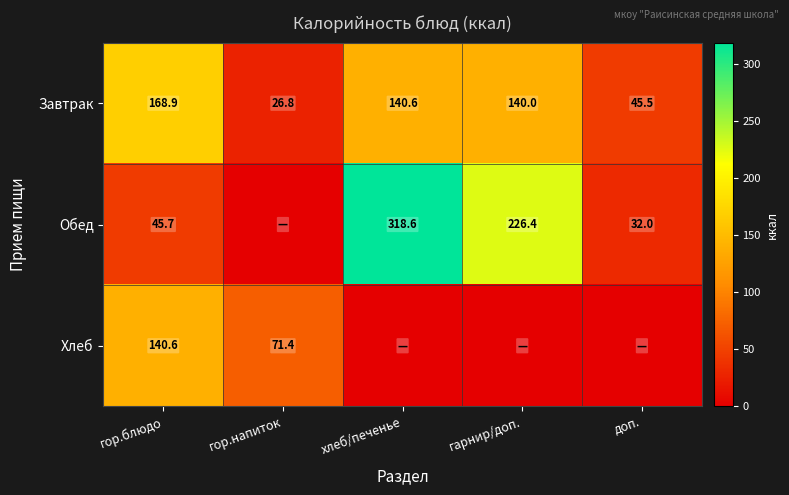

What is the maximum value for Завтрак?

168.9